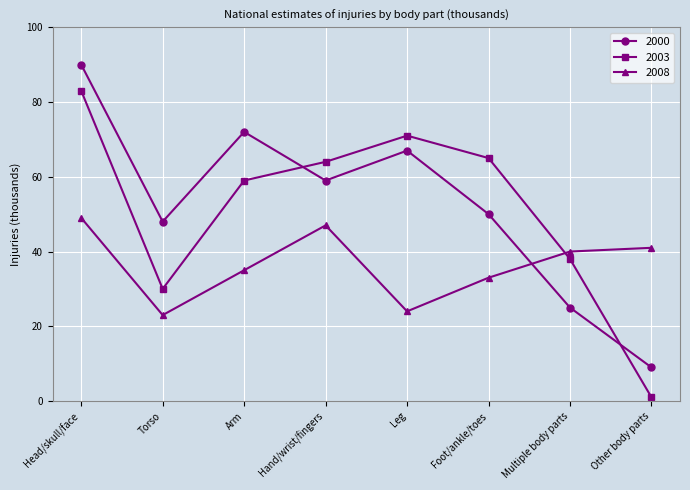

At which label does 2000 first exceed 59?

Head/skull/face